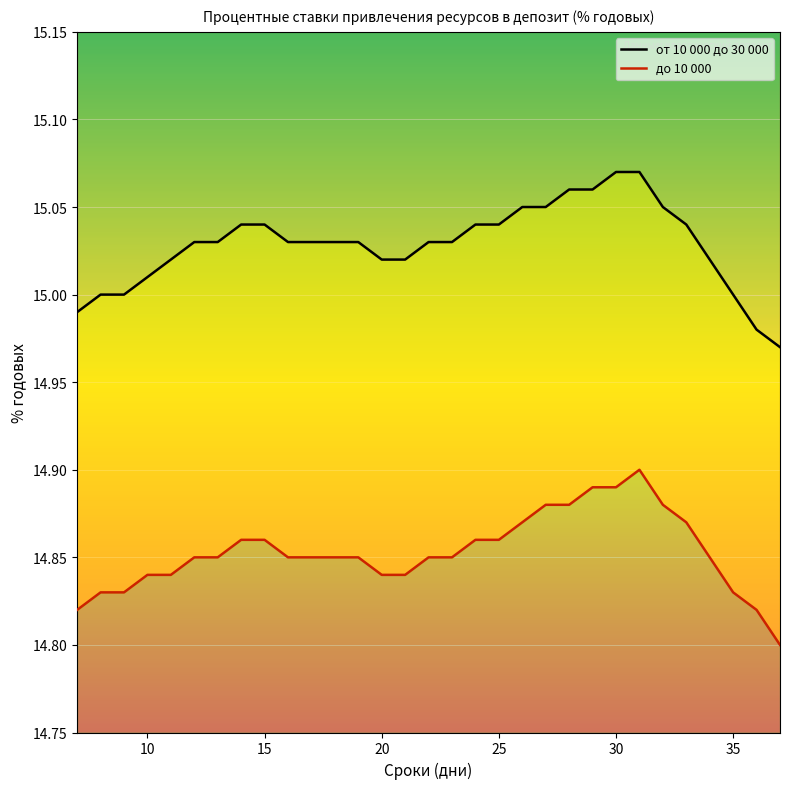

Is it true that до 10 000 equals 5.4 at 14?

False